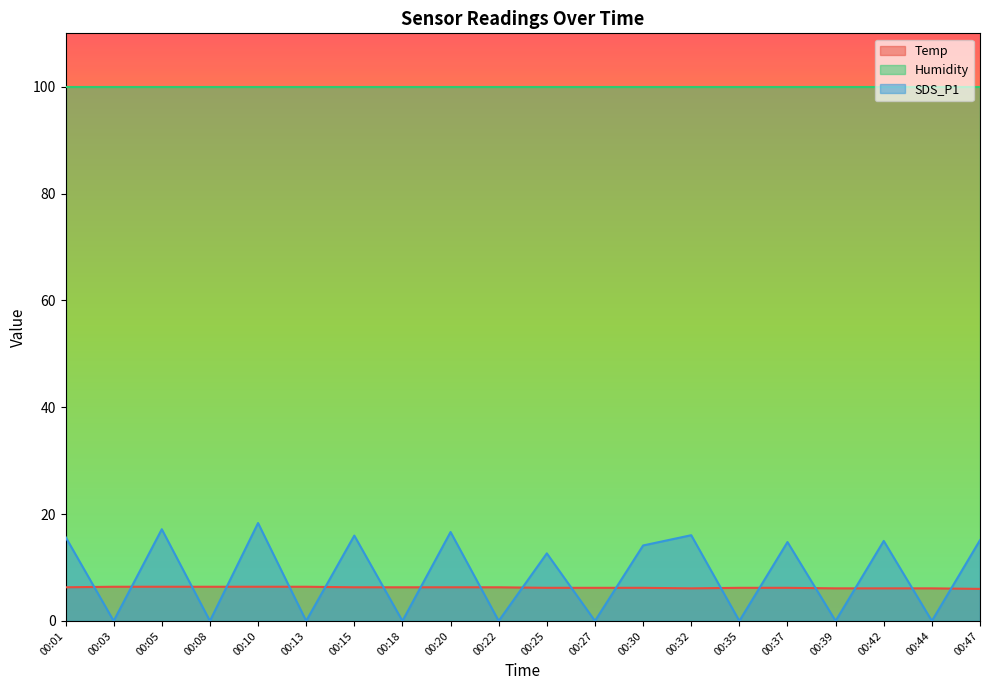

What are all the series names shown in the legend?

Temp, Humidity, SDS_P1